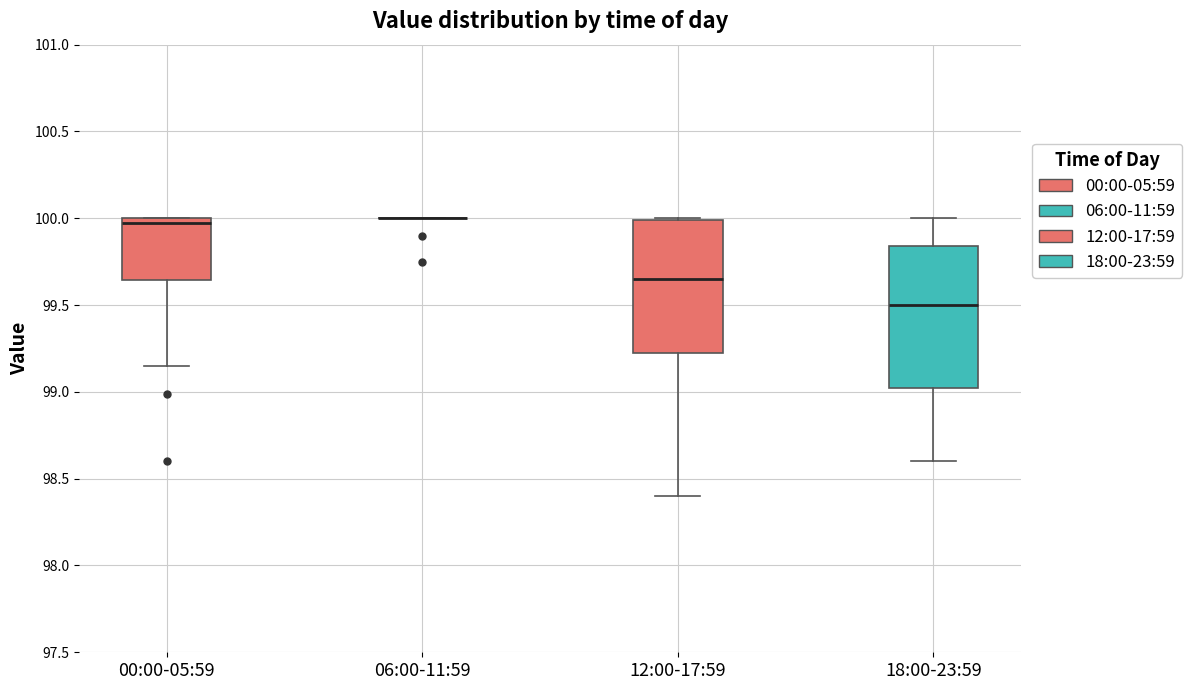

Reading left to right, read every box against the y-axis: the position of its median line, the range the box covers, and the ends of its whiskers. The values are not printed on the chart, so give them approximately, as read against the axis.

00:00-05:59: median 100.00 (just below the box's upper edge), box 99.65 to 100.00, whiskers 99.15 to 100.00
06:00-11:59: box collapsed to a line at 100.00, whiskers 100.00 to 100.00
12:00-17:59: median 99.65, box 99.25 to 100.00, whiskers 98.40 to 100.00
18:00-23:59: median 99.50, box 99.05 to 99.85, whiskers 98.60 to 100.00